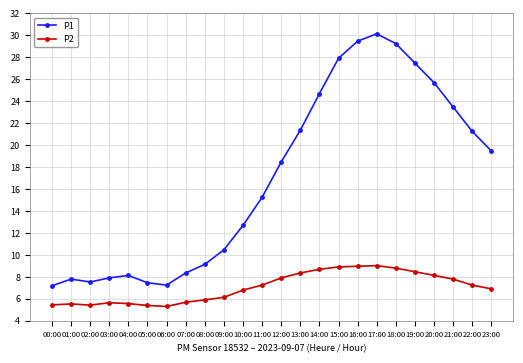

What is the total value across all series at 00:00?

12.6